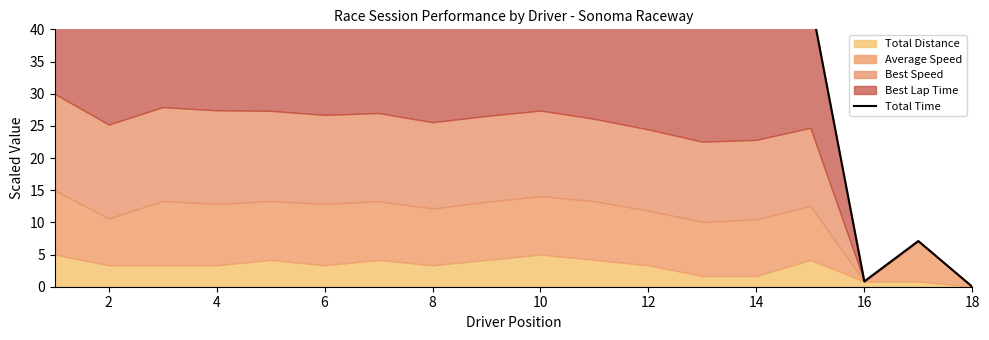

What is the change in value from 12 to 16?

-34.9